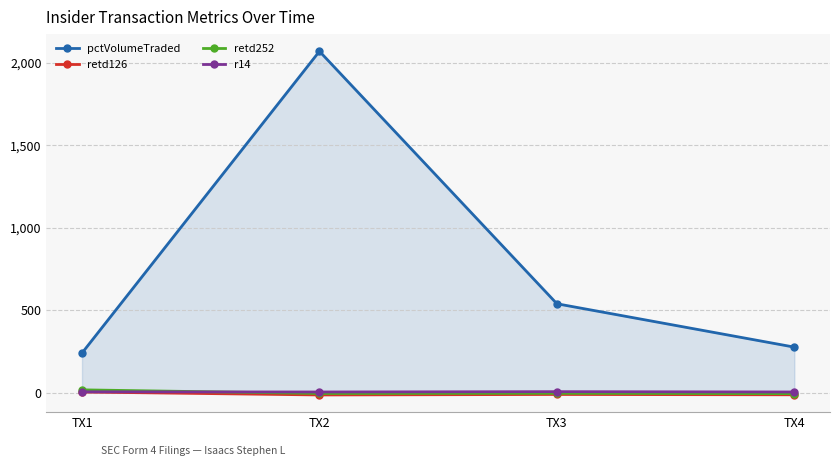

Read the r14 value at TX2.

4